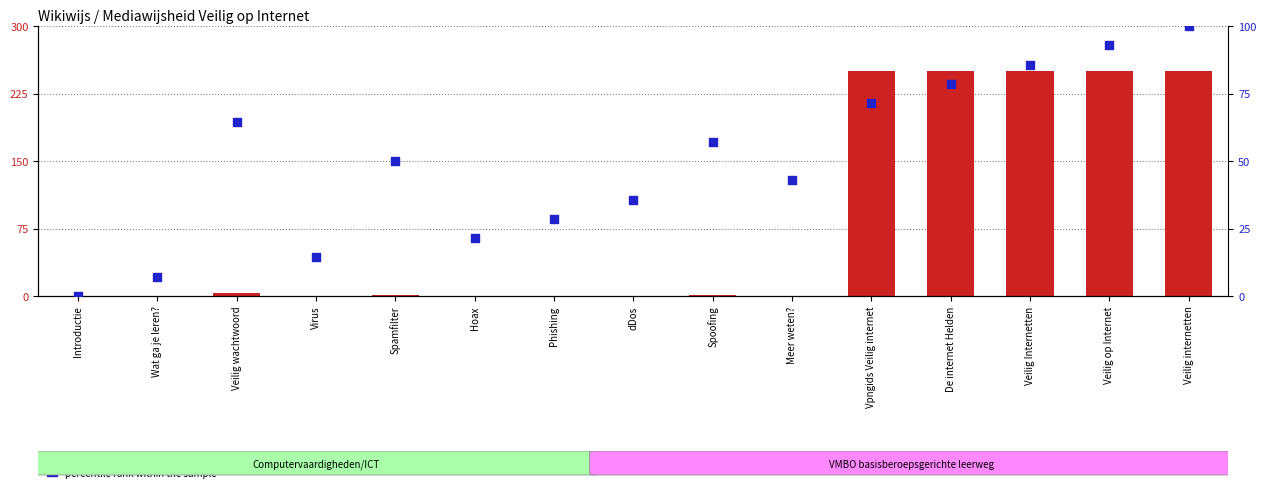

What is the total value across all series at Vpngids Veilig internet?

321.4